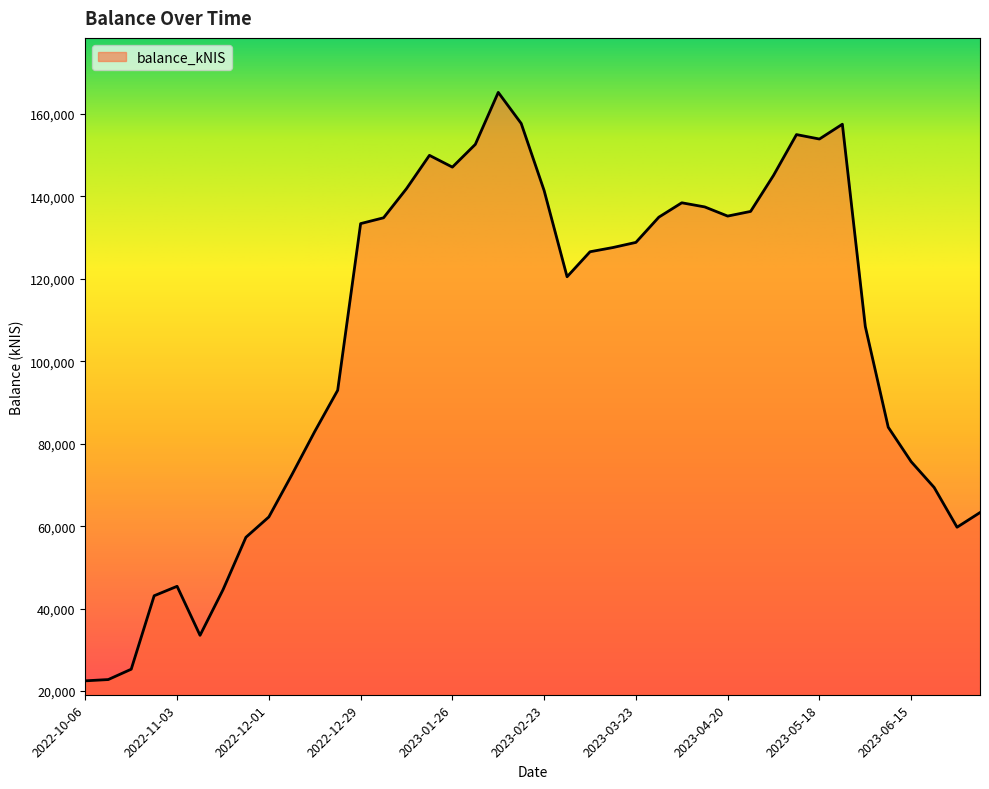

What is the maximum value shown in the chart?

165217.9